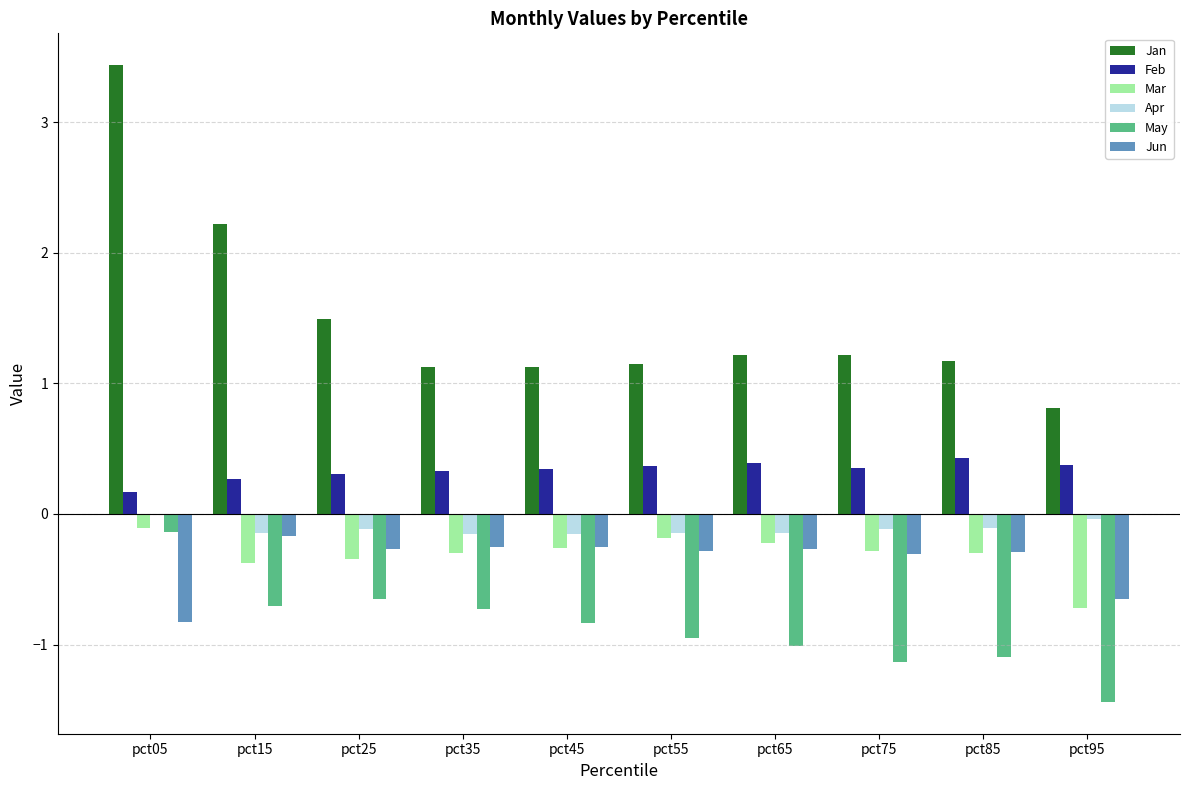

At which label is Jun closest to 0?

pct15